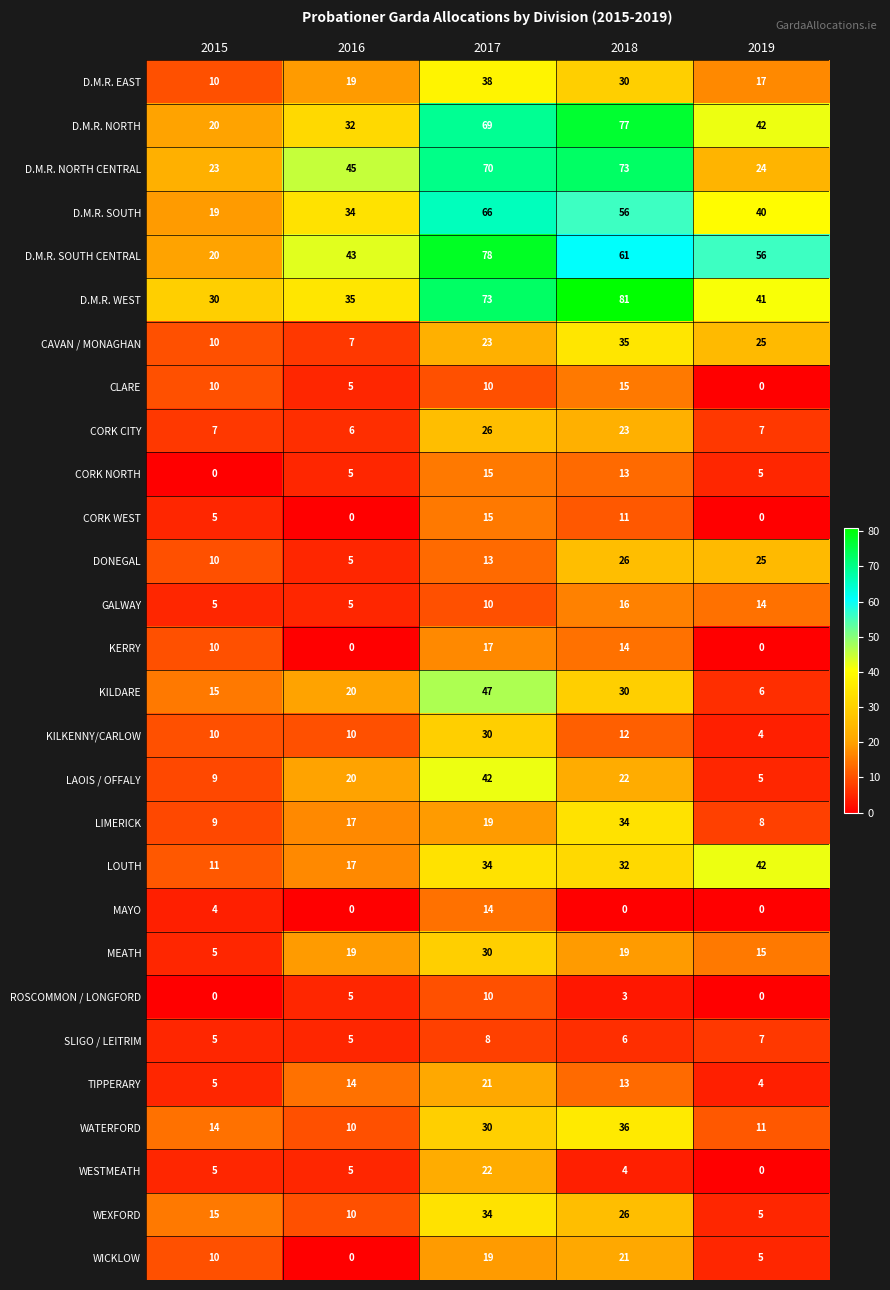

True or false: KERRY has a value of 6 at 2018.

False